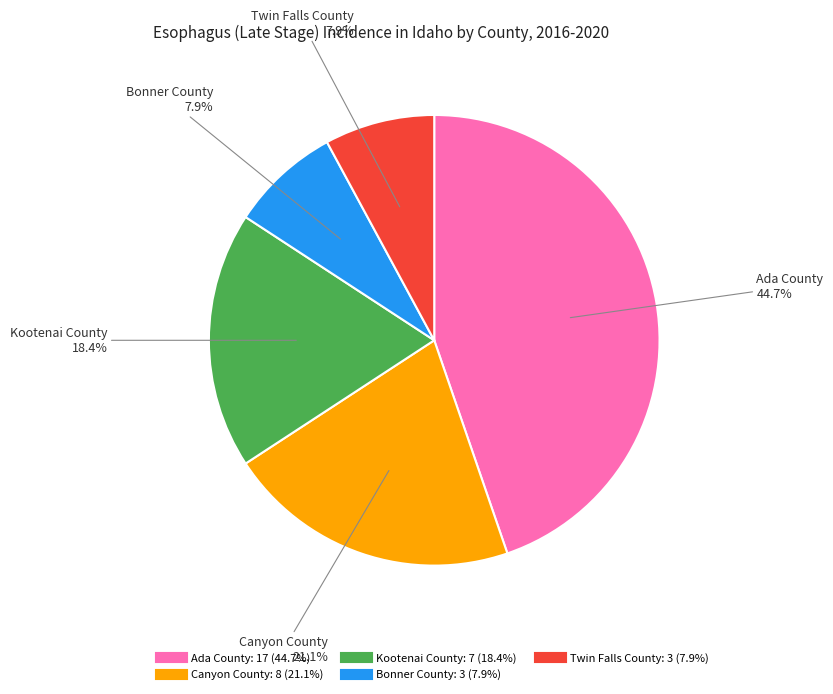

To the nearest percent, what is the difference between the largest and smallest slice percentages?

37%